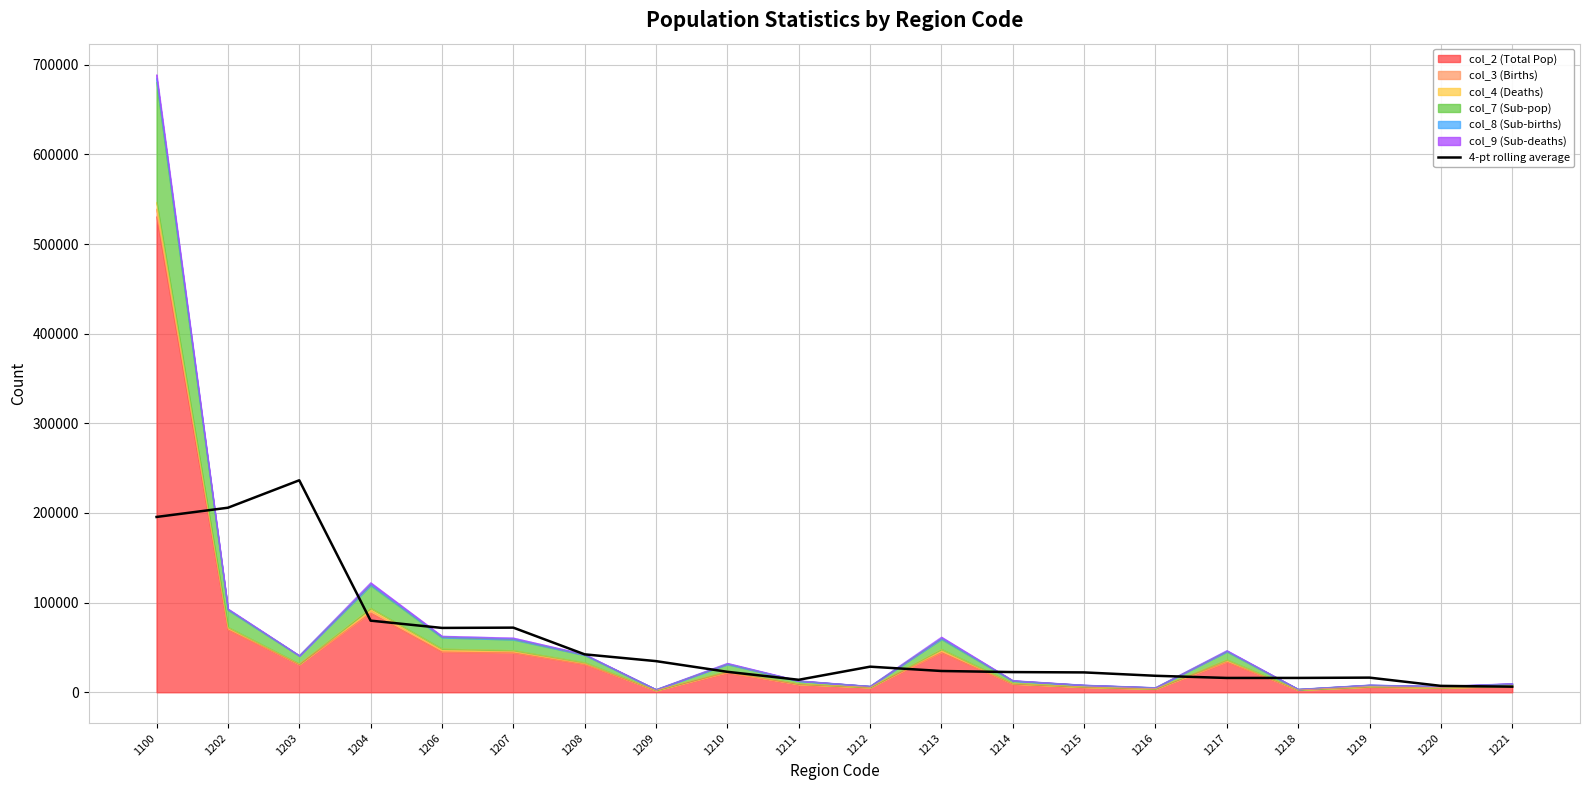

List the labels in order of value, largest first.

1203, 1202, 1100, 1204, 1207, 1206, 1208, 1209, 1212, 1213, 1210, 1214, 1215, 1216, 1219, 1218, 1217, 1211, 1220, 1221